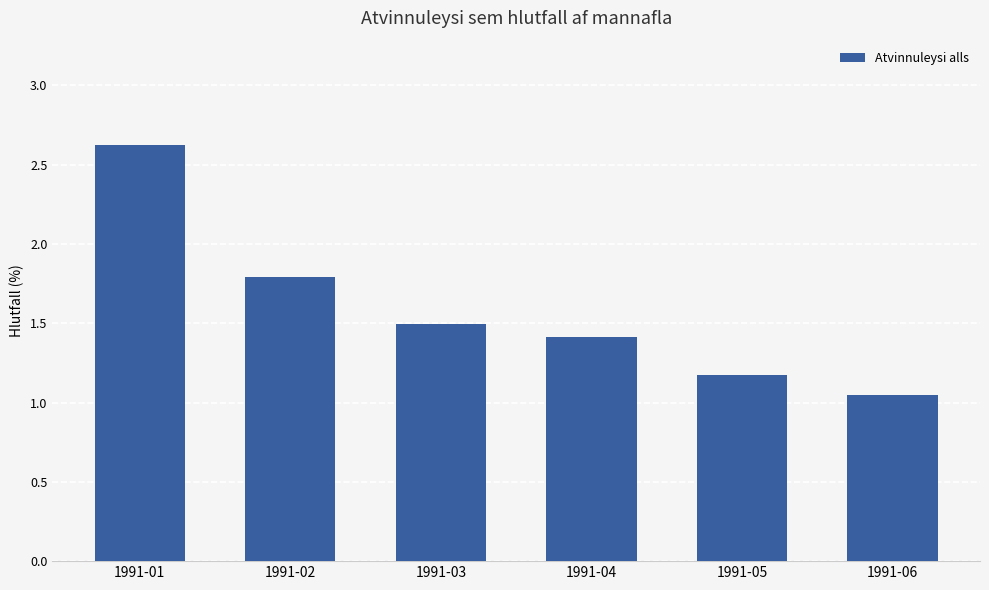

What is the value of the 4th bar from the left?

1.4